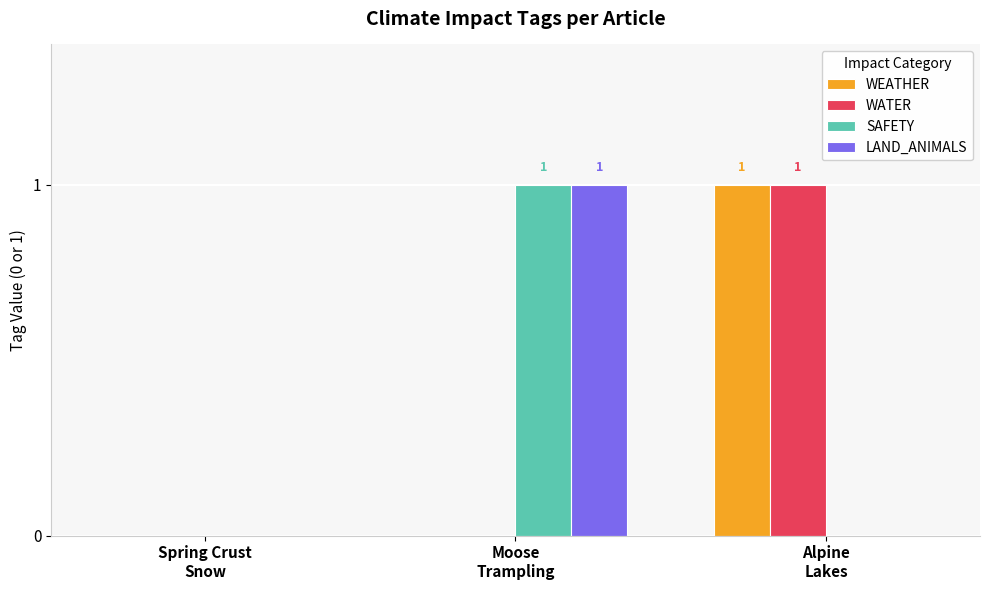

Reading left to right, list all the values displayed in this chart.

WEATHER: 0	0	1
WATER: 0	0	1
SAFETY: 0	1	0
LAND_ANIMALS: 0	1	0